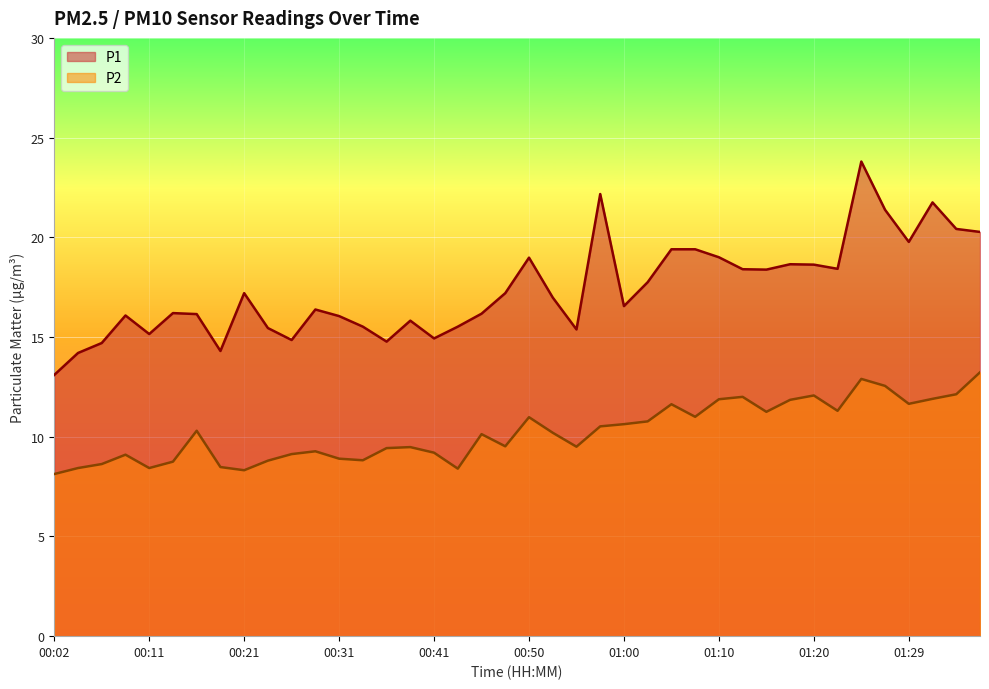

The value of P1 at 00:19 is 14.3. True or false?

True